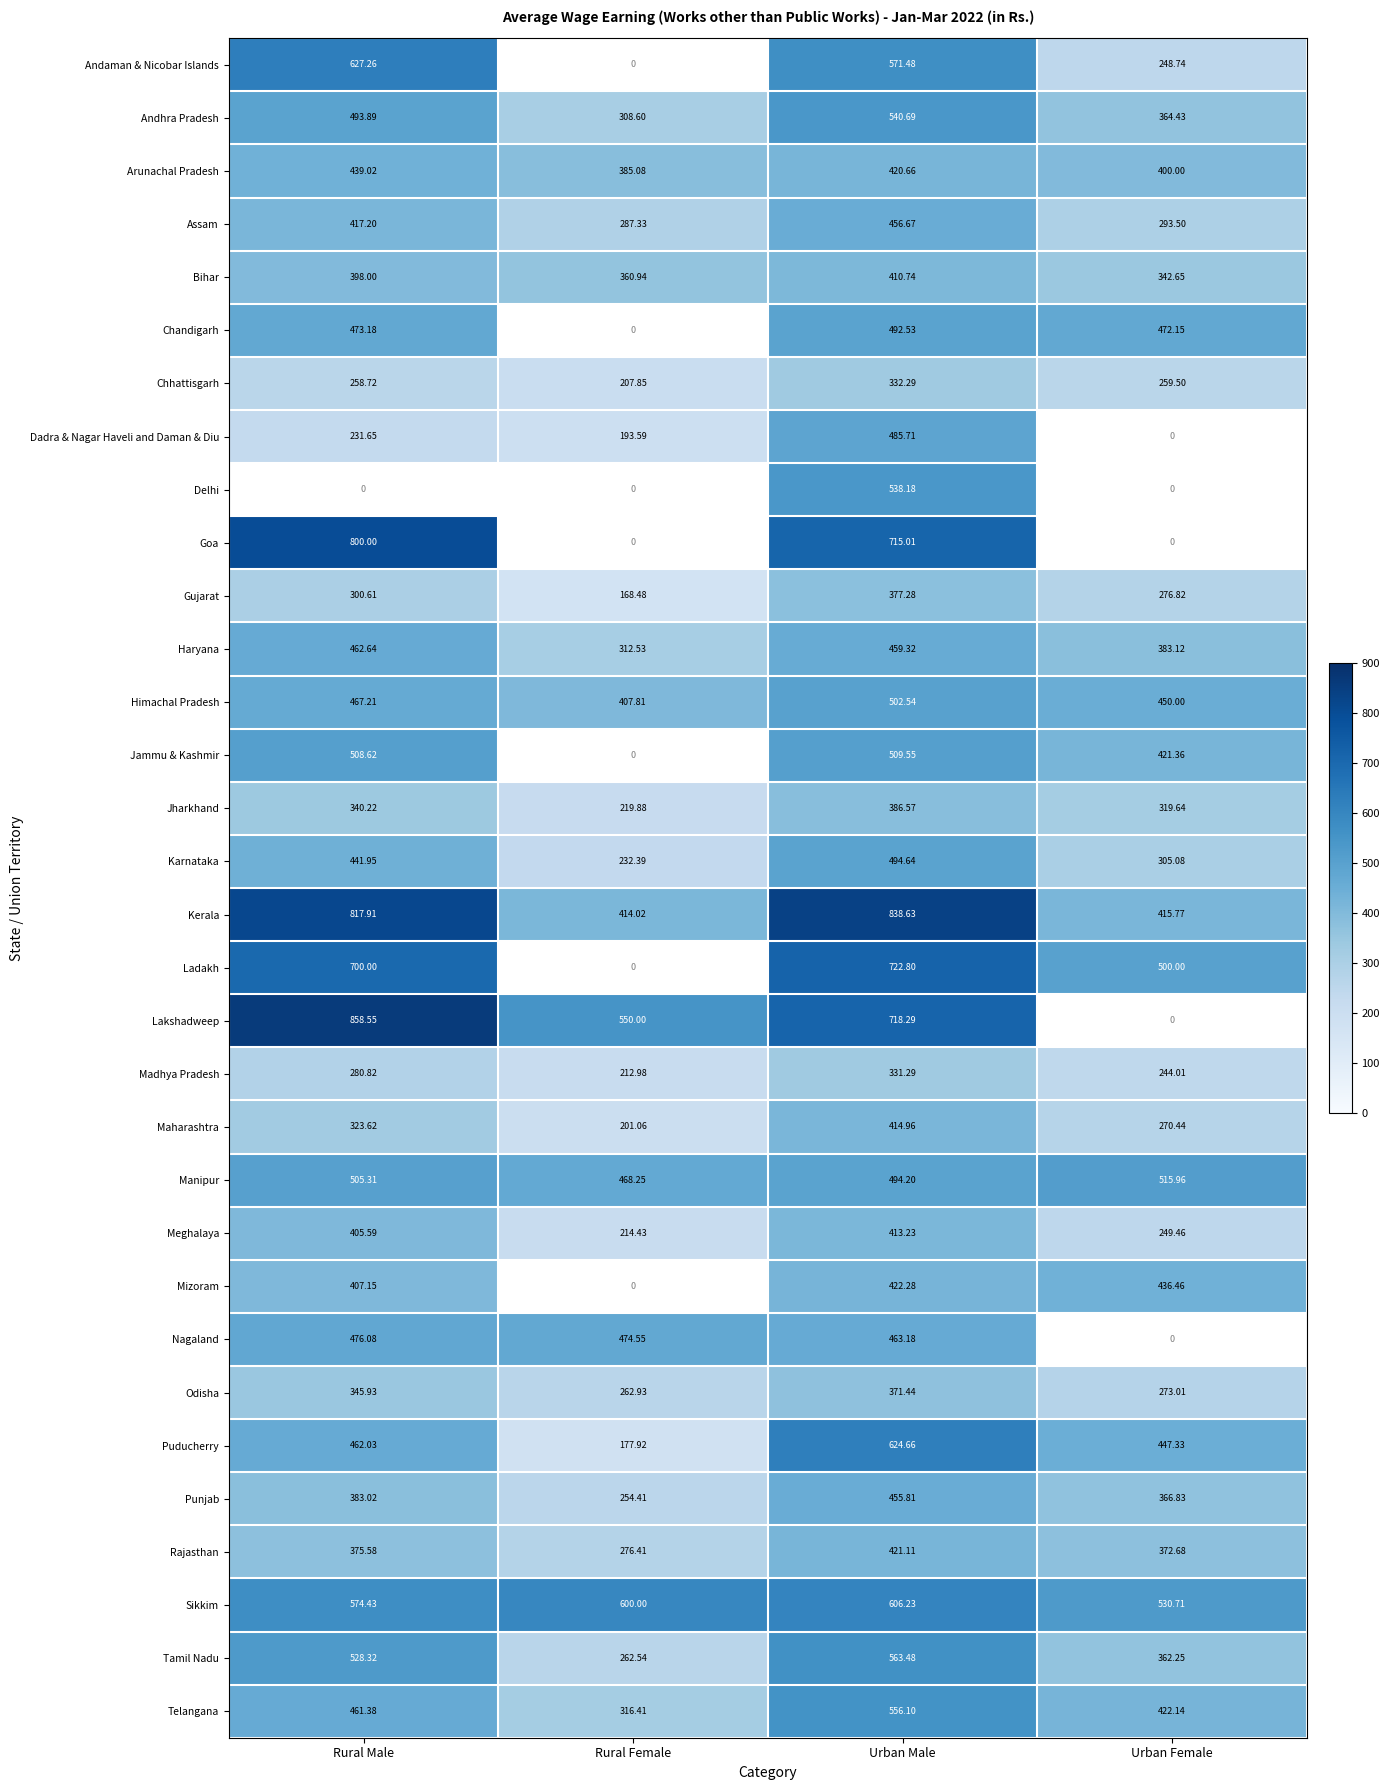

The Andhra Pradesh series shows 493.9 at Rural Male. True or false?

True